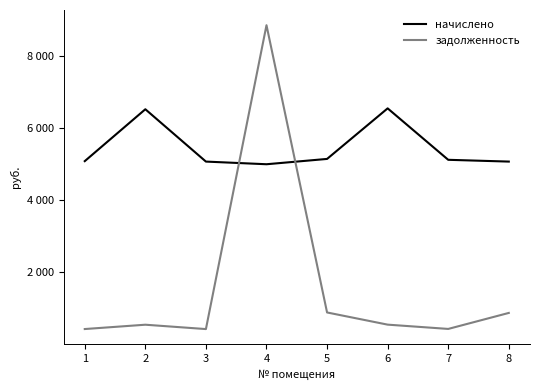

At which label is начислено closest to 5774?

5